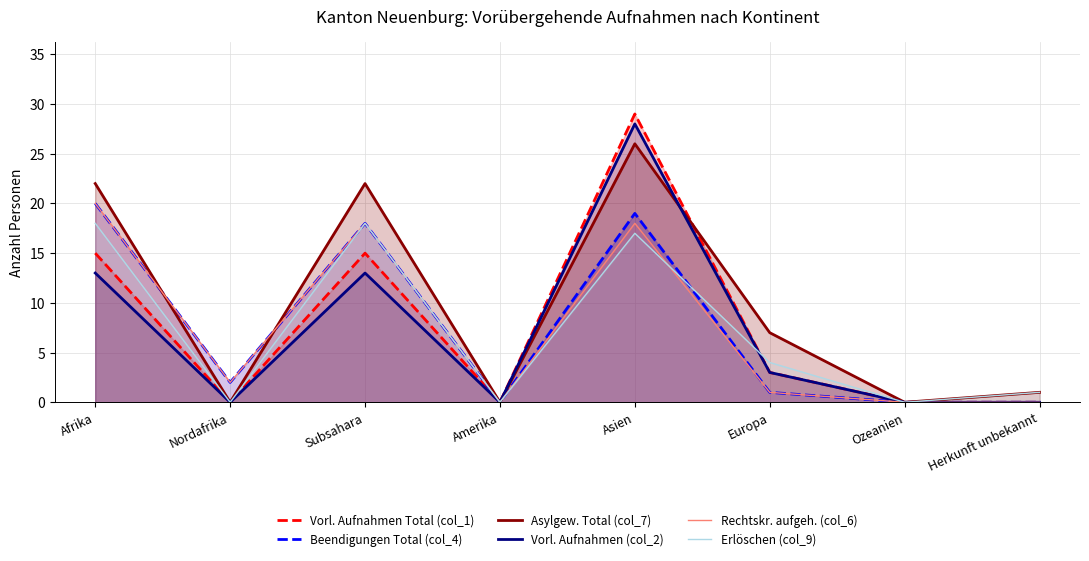

How many interior local valleys does the Beendigungen Total (col_4) series have?

2